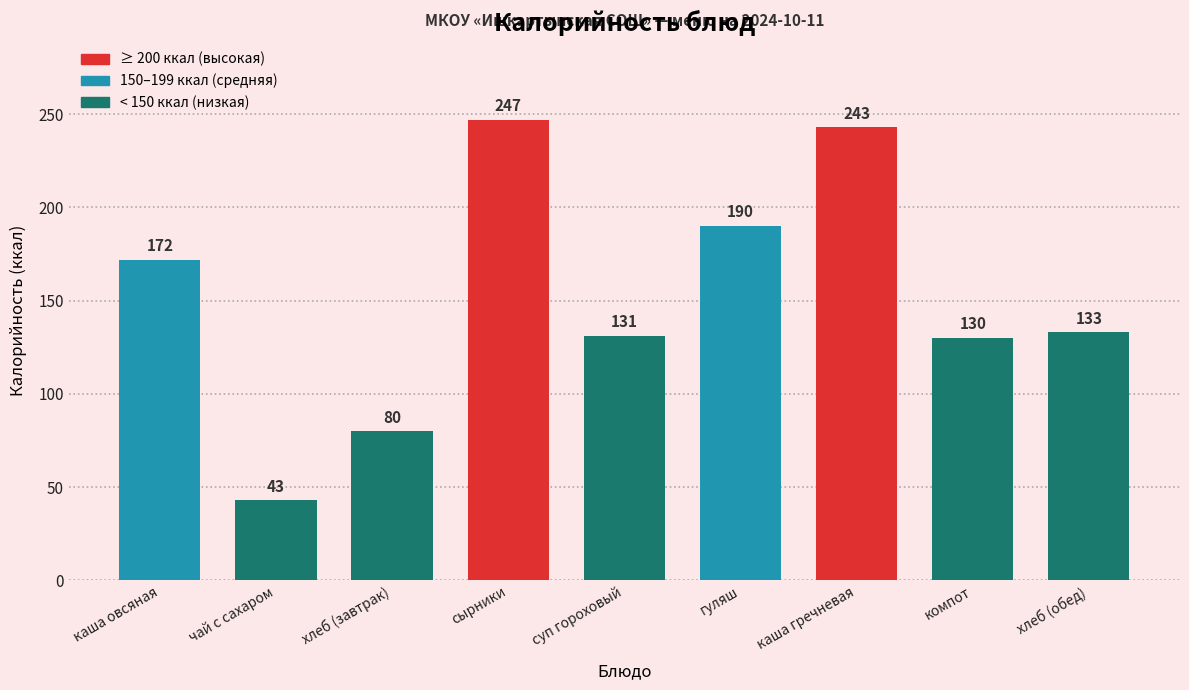

Reading left to right, transcribe all the data shown in this chart.

каша овсяная=172	чай с сахаром=43	хлеб (завтрак)=80	сырники=247	суп гороховый=131	гуляш=190	каша гречневая=243	компот=130	хлеб (обед)=133